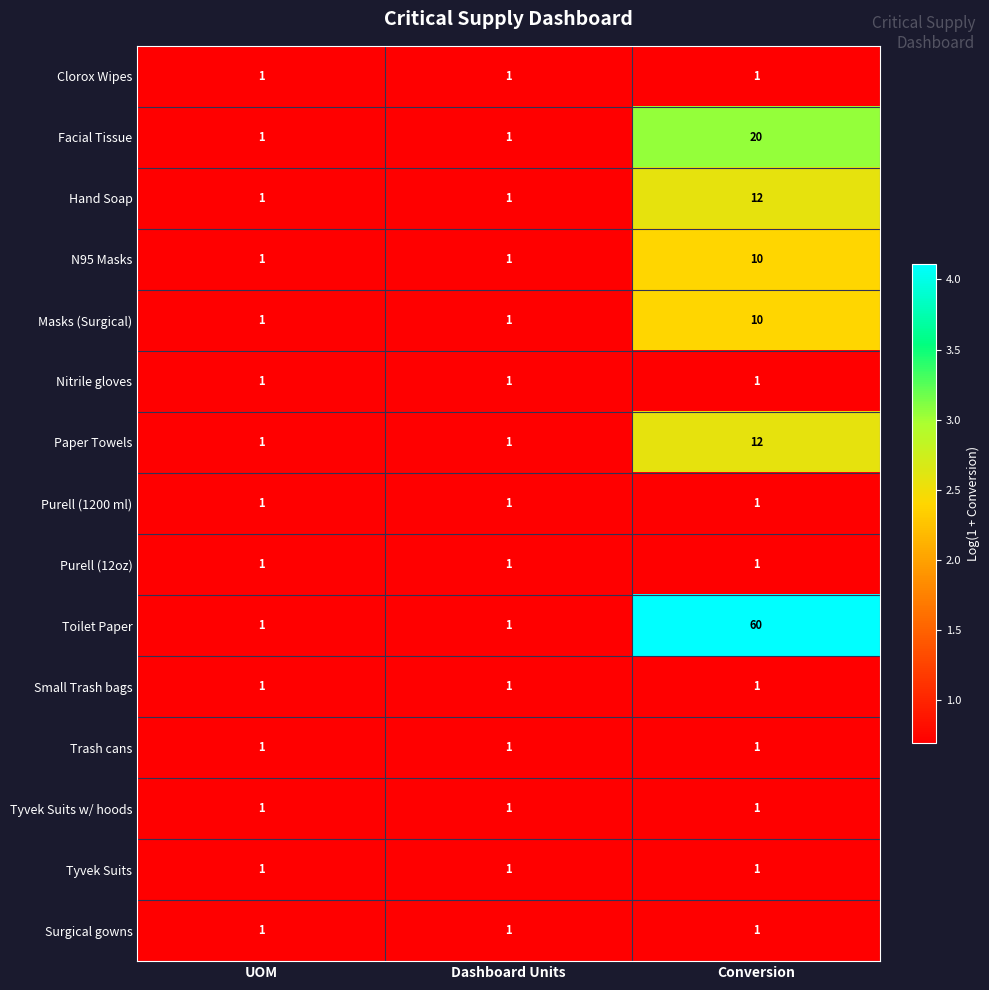

What is the sum of all Toilet Paper values?

62